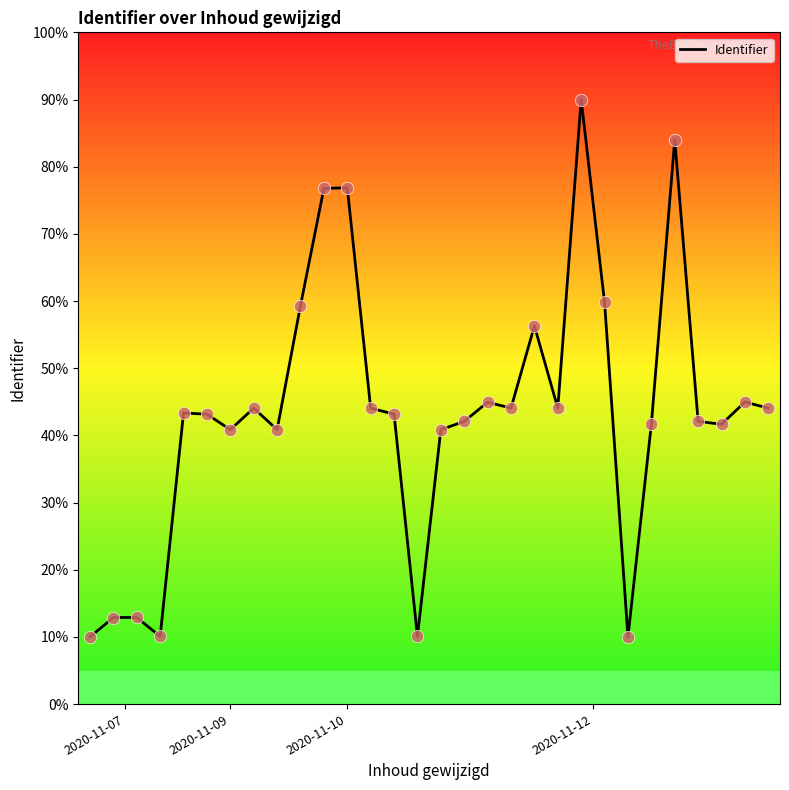

What is the difference between the maximum and minimum values?

80.0